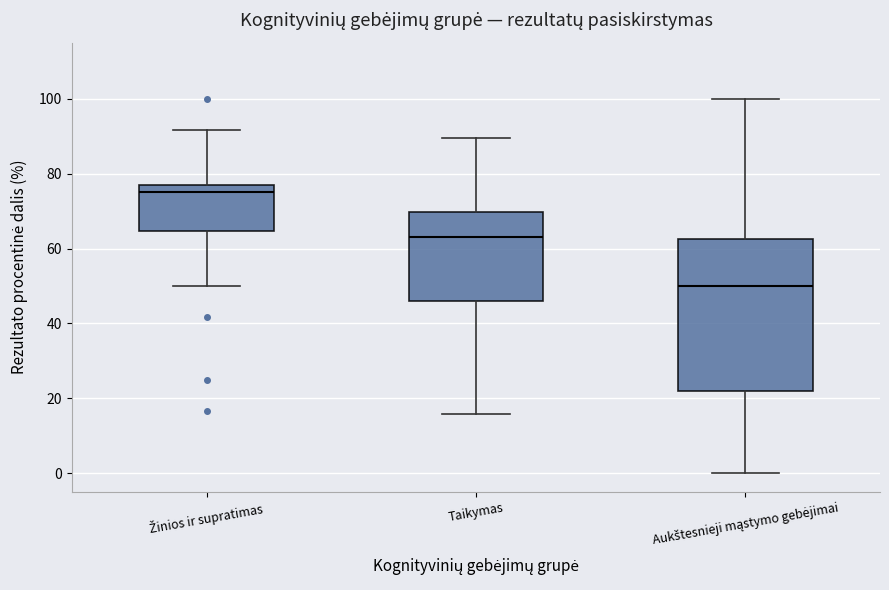

Reading left to right, read every box against the y-axis: the position of its median line, the range the box covers, and the ends of its whiskers. The values are not printed on the chart, so give them approximately, as read against the axis.

Žinios ir supratimas: median 76, box 64 to 78, whiskers 50 to 92
Taikymas: median 64, box 46 to 70, whiskers 16 to 90
Aukštesnieji mąstymo gebėjimai: median 50, box 22 to 62, whiskers 0 to 100